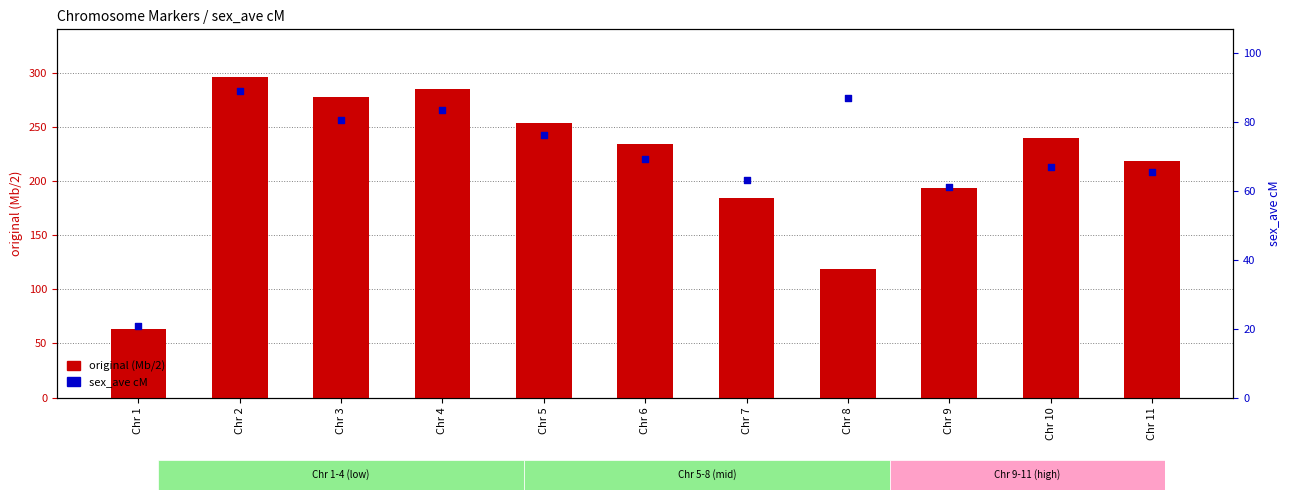

Which series has the widest spread of Y values?

original (Mb/2)